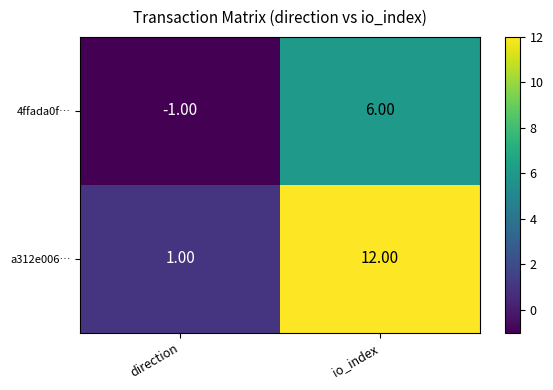

What is the sum of the a312e006… values at direction and io_index?

13